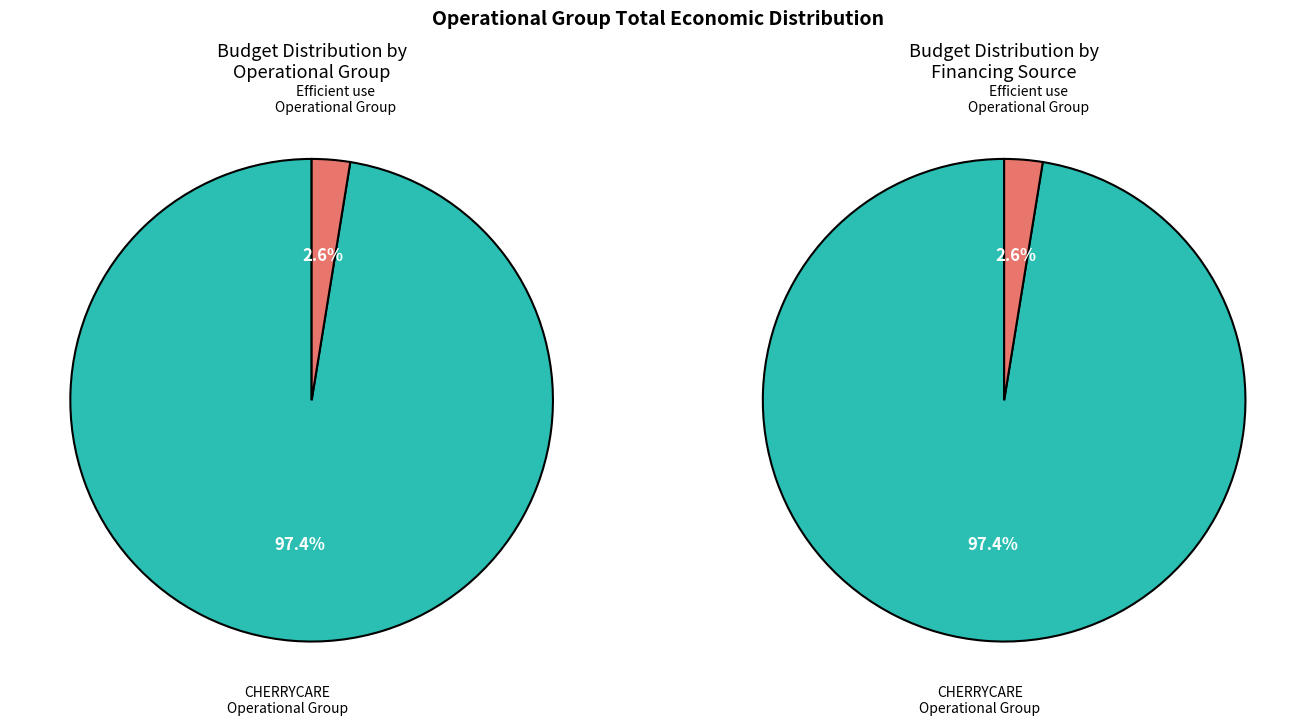

What is the largest slice in the pie chart?

CHERRYCARE Operational Group